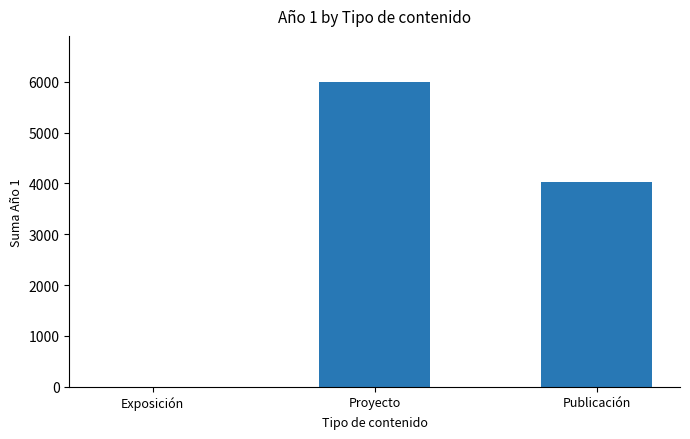

What is the change in value from Exposición to Publicación?

+4024